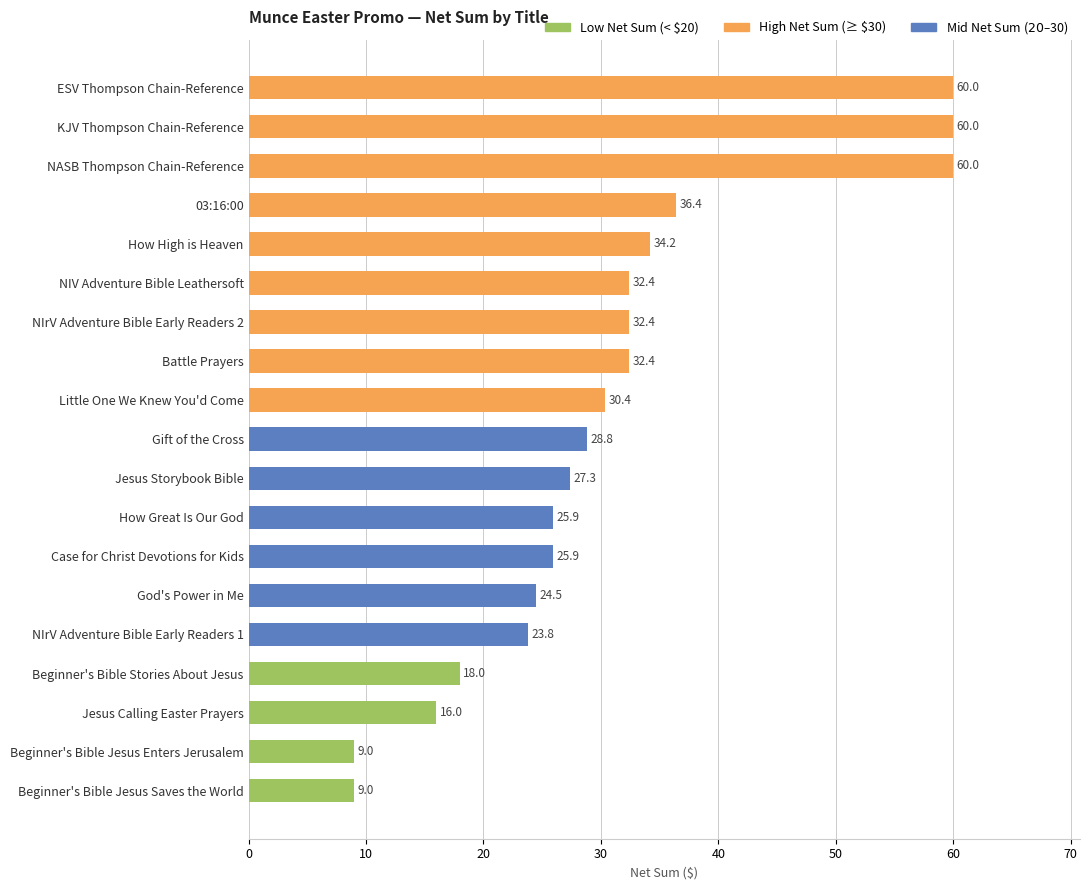

The chart shows a value of 34.2 at How High is Heaven. True or false?

True